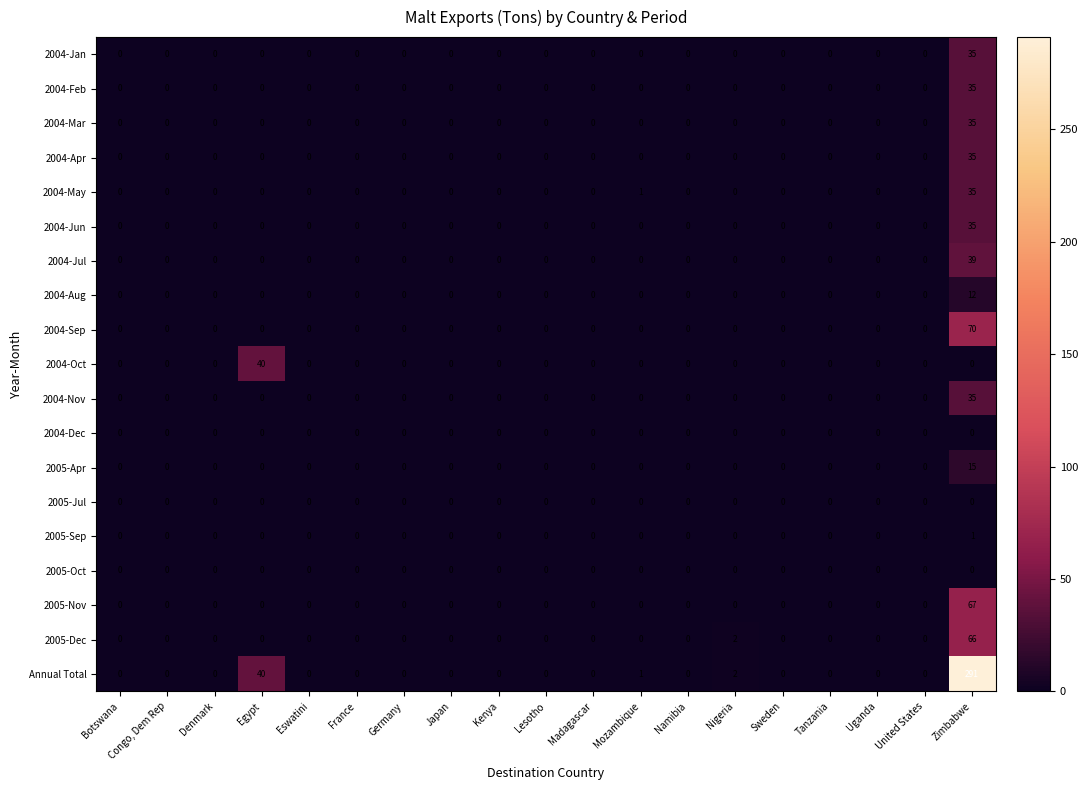

What is the difference between the maximum and second lowest values in the 2004-Nov series?

35